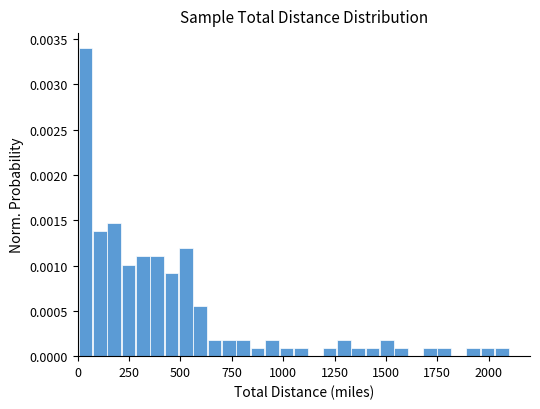

Read against the x-axis, roughly where is the centre of the tallest bar?

50